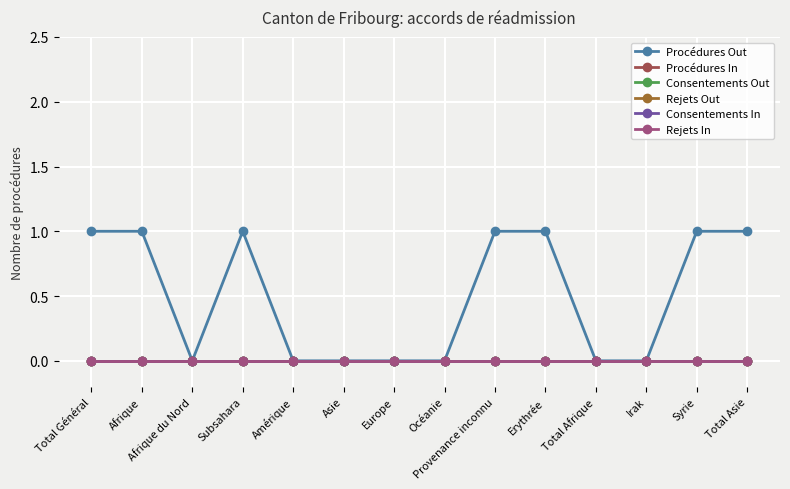

Reading left to right, list all the values displayed in this chart.

Procédures Out: 1	1	0	1	0	0	0	0	1	1	0	0	1	1
Procédures In: 0	0	0	0	0	0	0	0	0	0	0	0	0	0
Consentements Out: 0	0	0	0	0	0	0	0	0	0	0	0	0	0
Rejets Out: 0	0	0	0	0	0	0	0	0	0	0	0	0	0
Consentements In: 0	0	0	0	0	0	0	0	0	0	0	0	0	0
Rejets In: 0	0	0	0	0	0	0	0	0	0	0	0	0	0